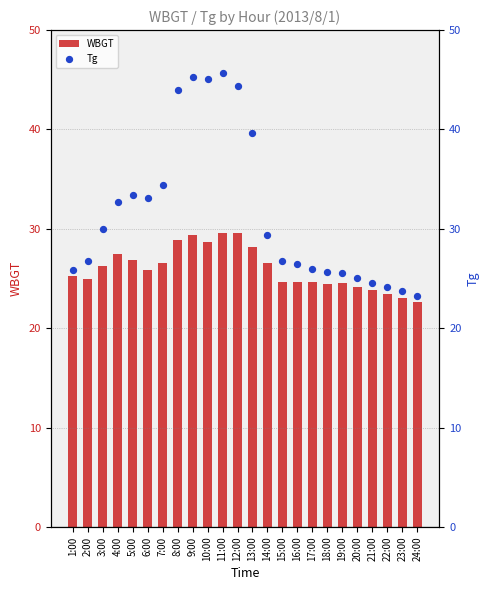

What is the total value across all series at 7:00?

61.0